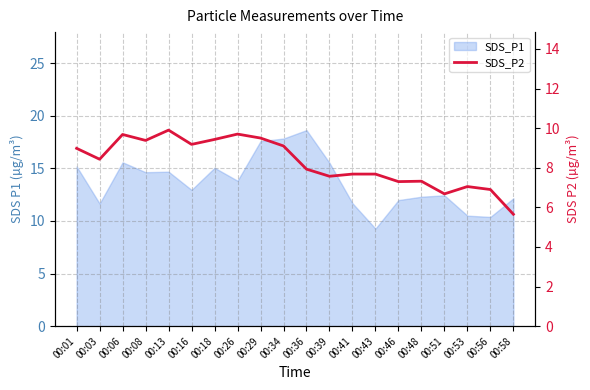

Between 00:51 and 00:08, which is larger?

00:08